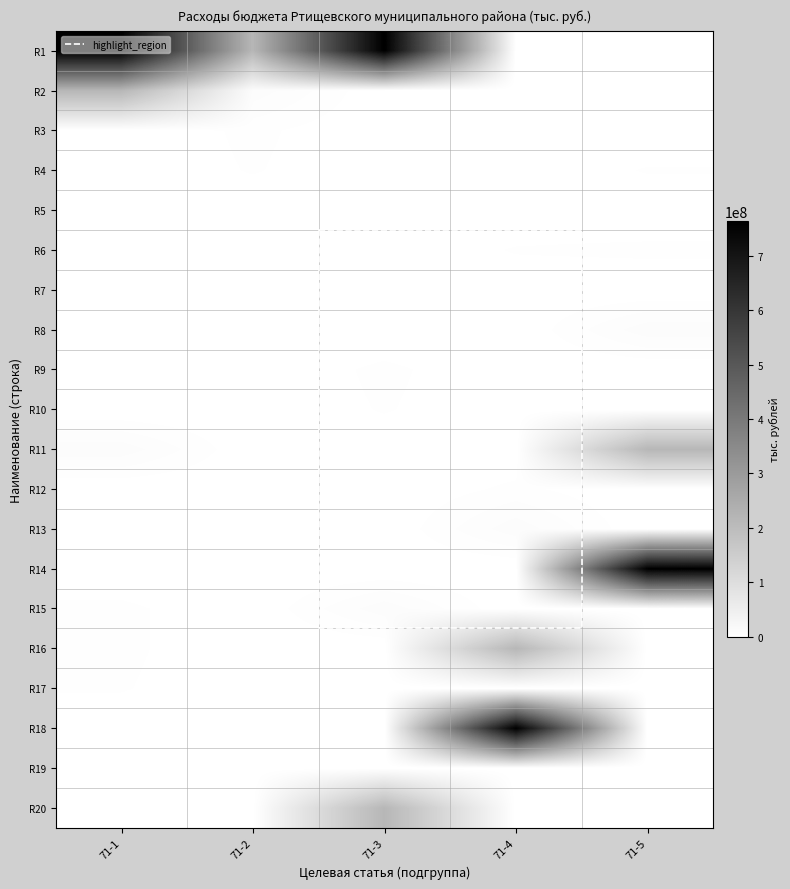

The R17 series shows 1416712.9 at 71-5. True or false?

False